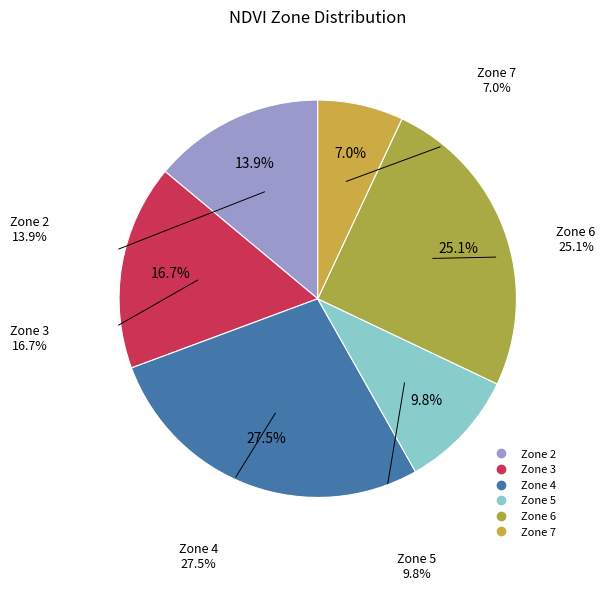

How many segments does this pie chart have?

6